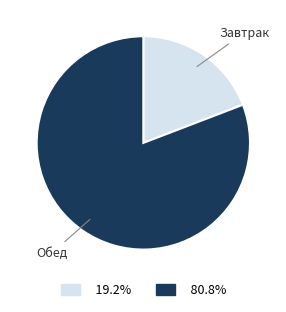

Does any single category account for the majority?

Yes